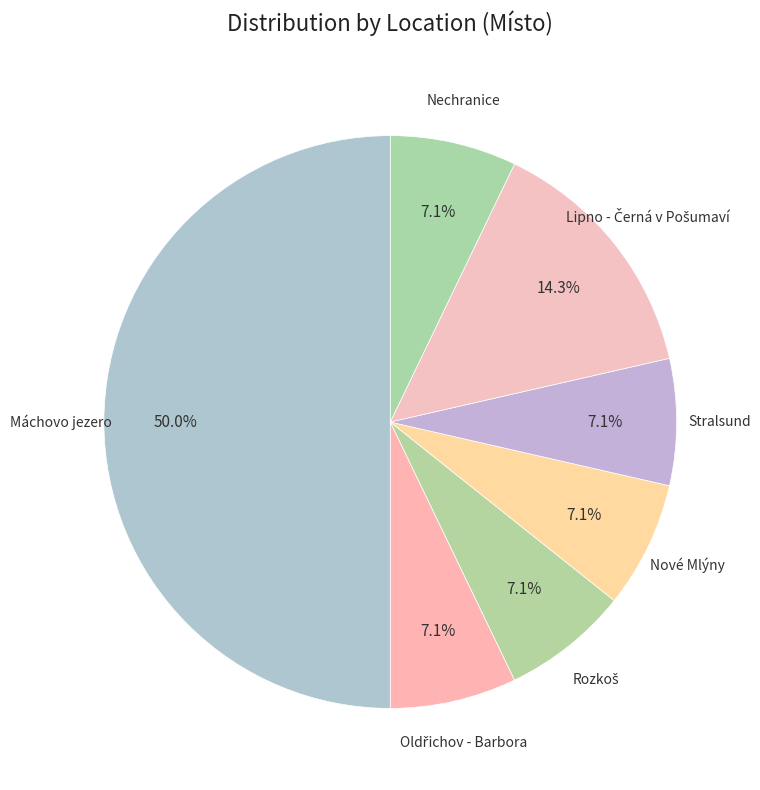

Which slice is the largest?

Máchovo jezero